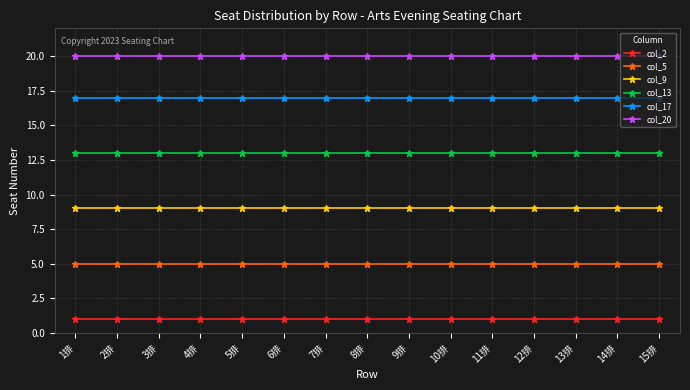

How many series are shown in this chart?

6